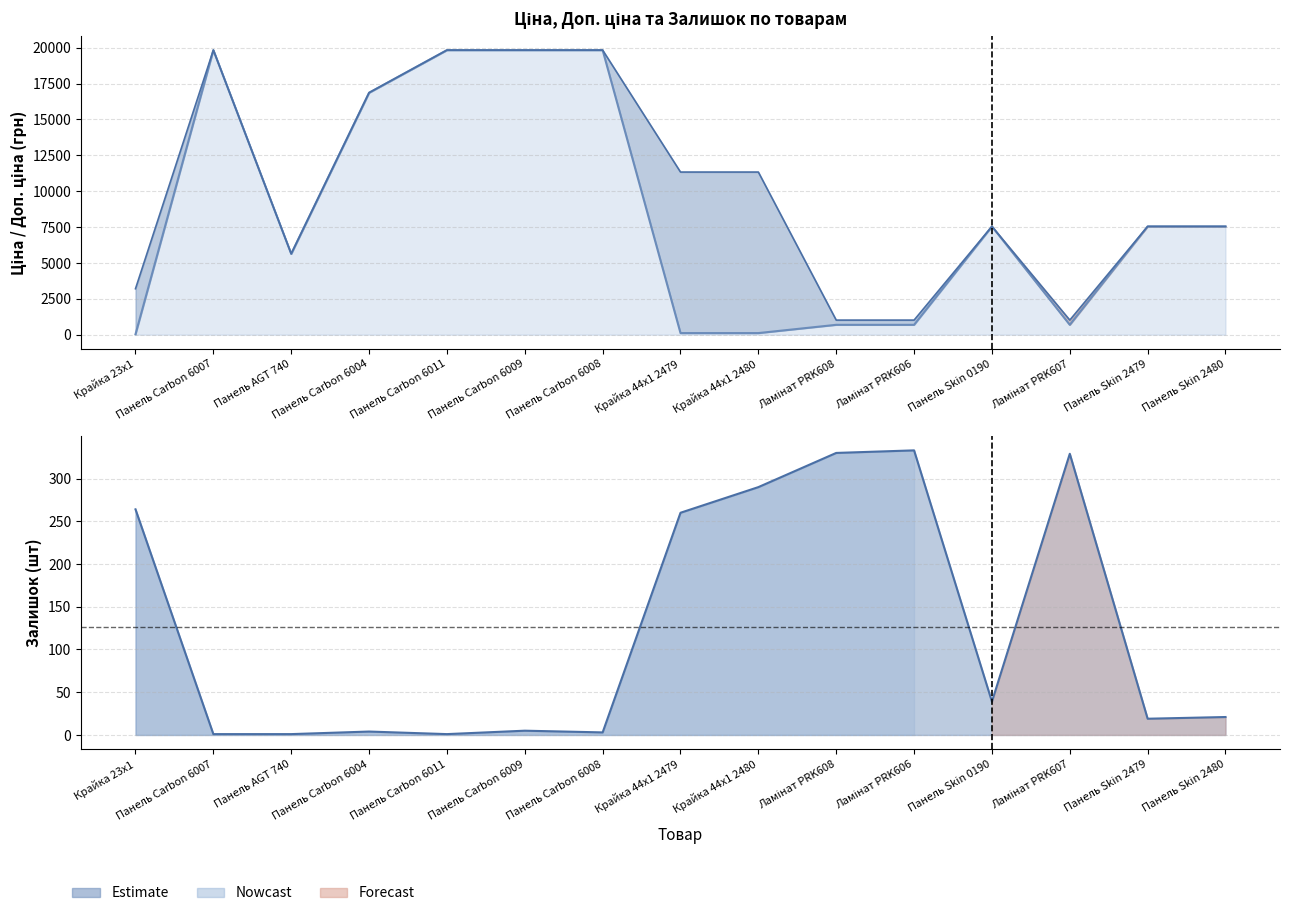

What is the maximum value for Доп. ціна?

19831.1